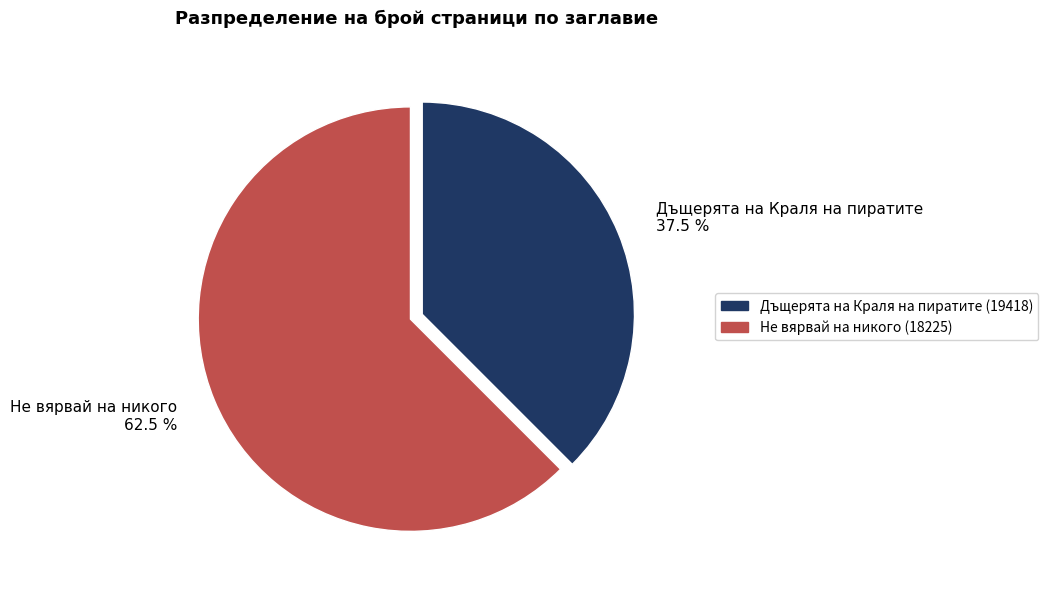

What portion of the pie excludes Дъщерята на Краля на пиратите (19418)?

62.5%